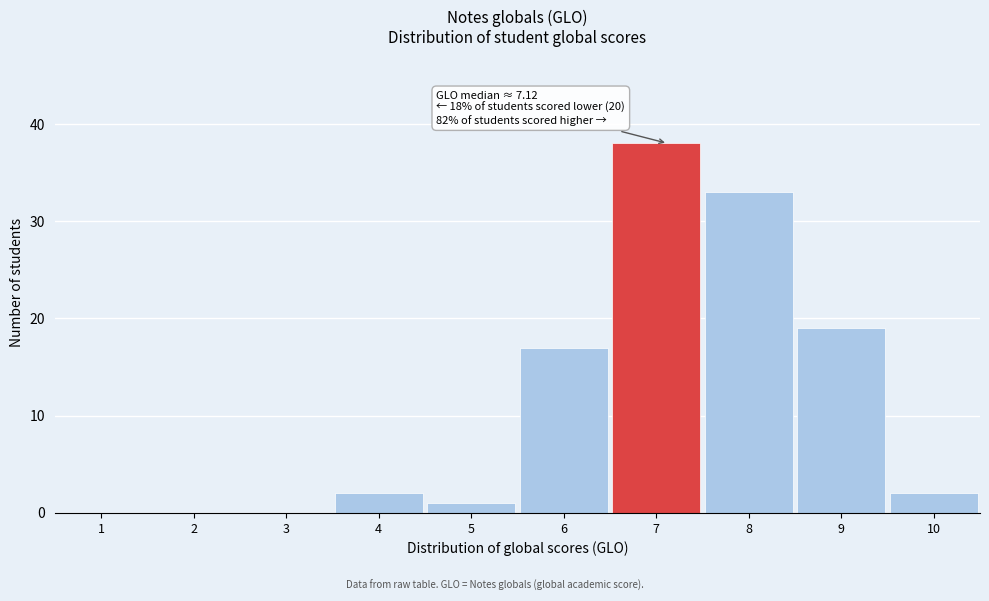

Which range on the x-axis has the tallest bar?

6.5 to 7.5